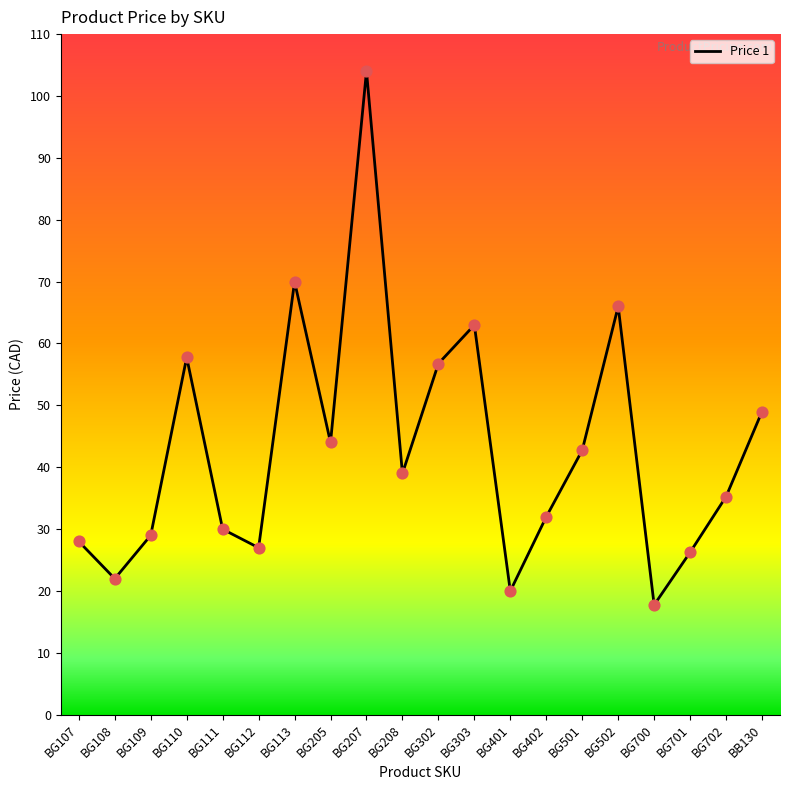

What is the change in value from BG107 to BG113?

+42.0